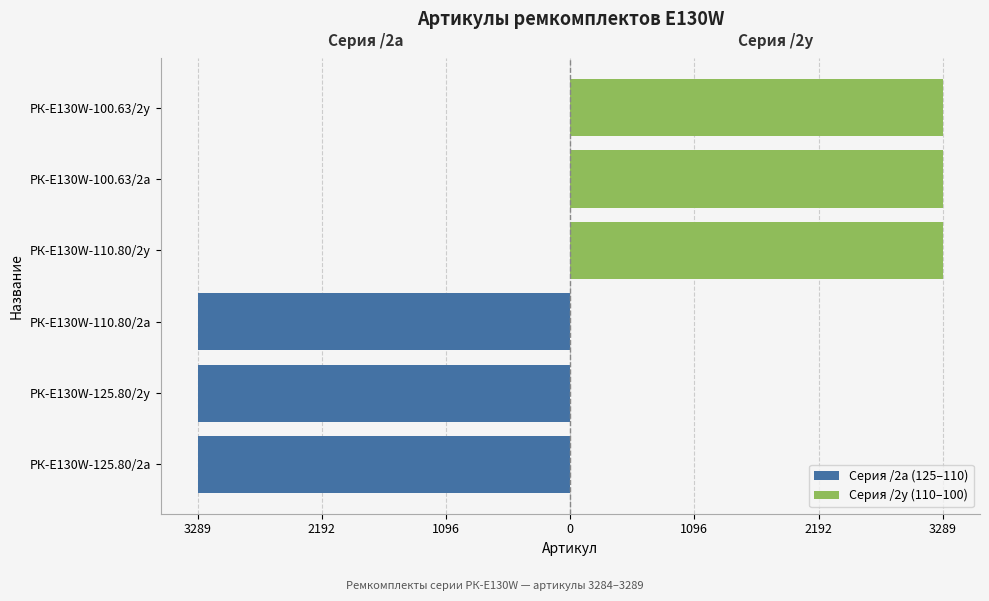

Between РК-E130W-110.80/2а and РК-E130W-125.80/2у, which is larger?

РК-E130W-125.80/2у